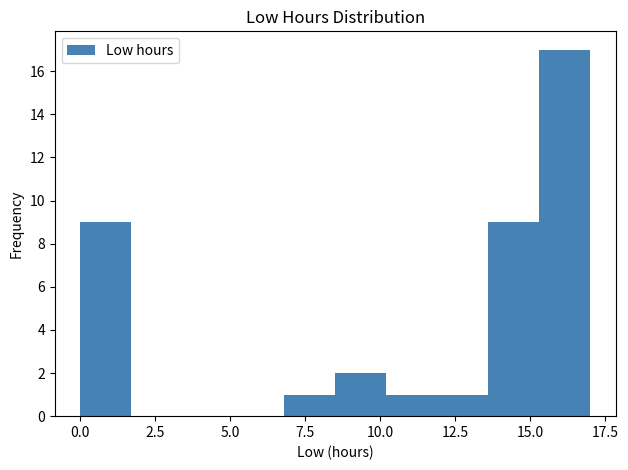

Around what value on the x-axis is the tallest bar? Give the approximate position of its centre, as read against the axis.

16.0